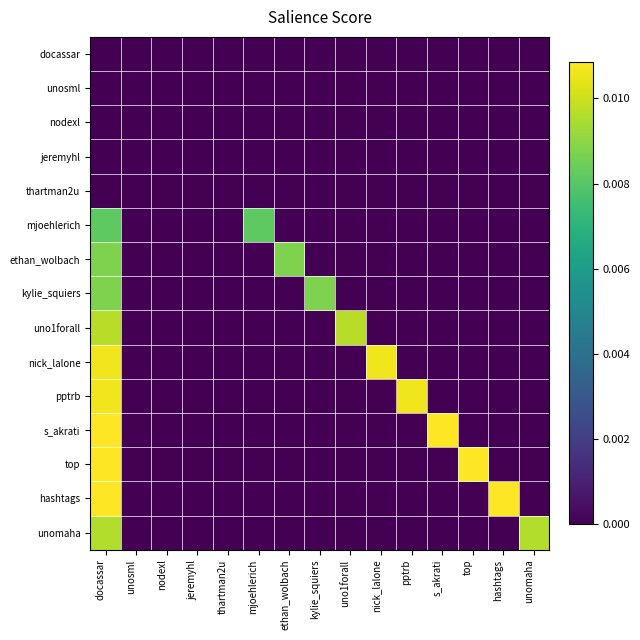

How many data points does each series have?

15